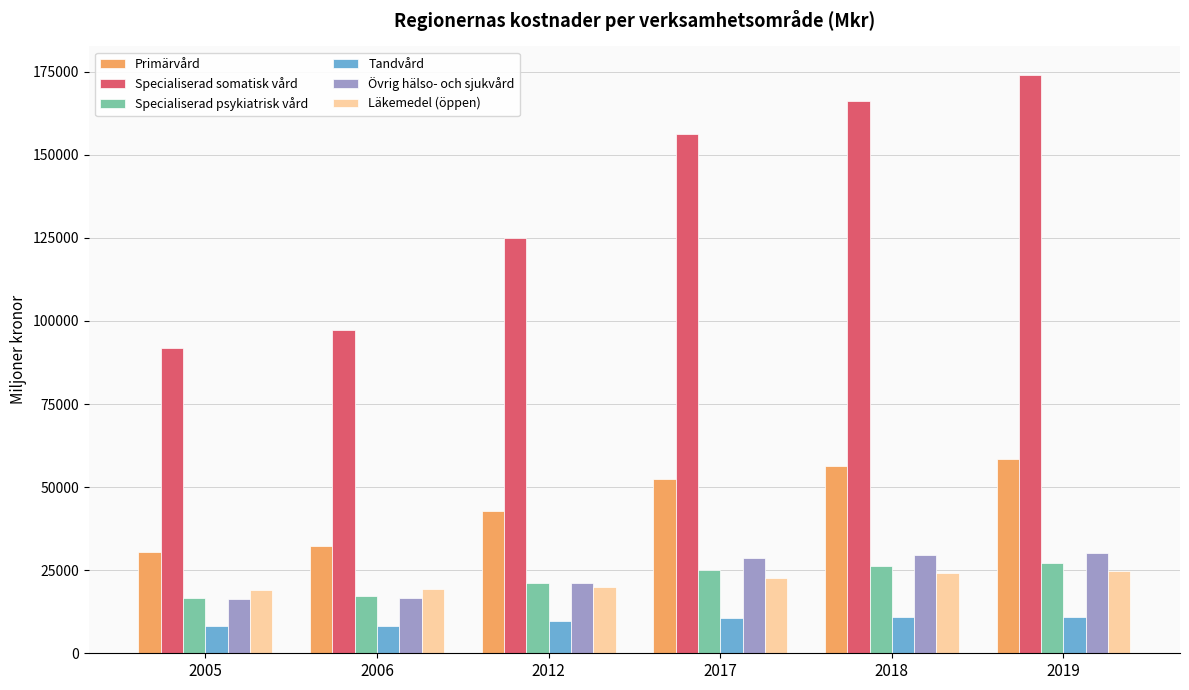

What is the difference between the Specialiserad psykiatrisk vård values at 2012 and 2019?

6032.8